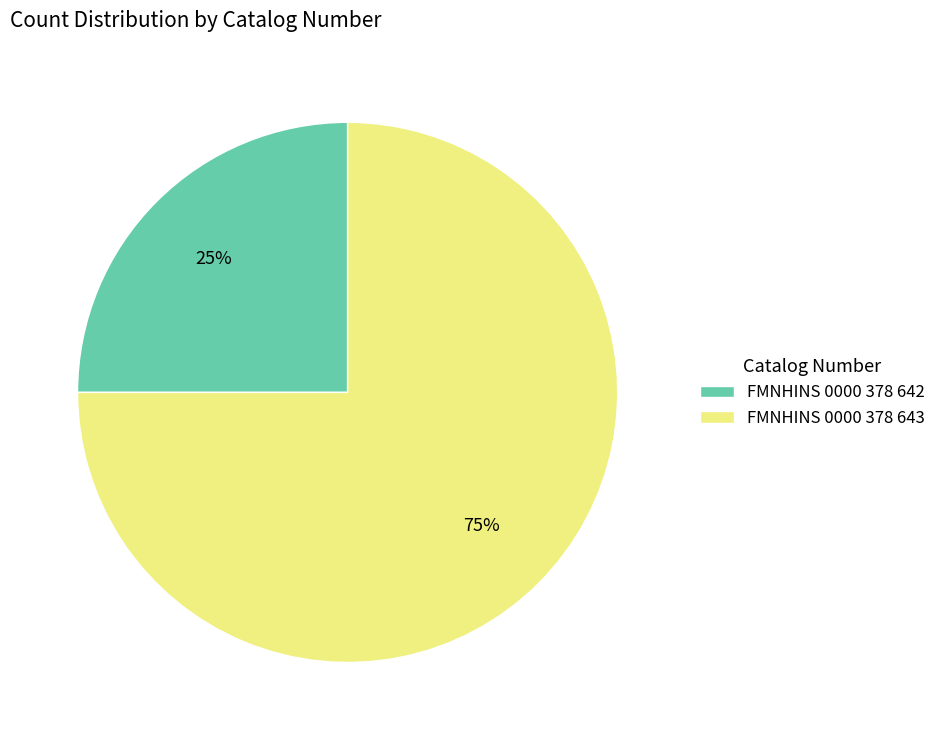

How many segments does this pie chart have?

2